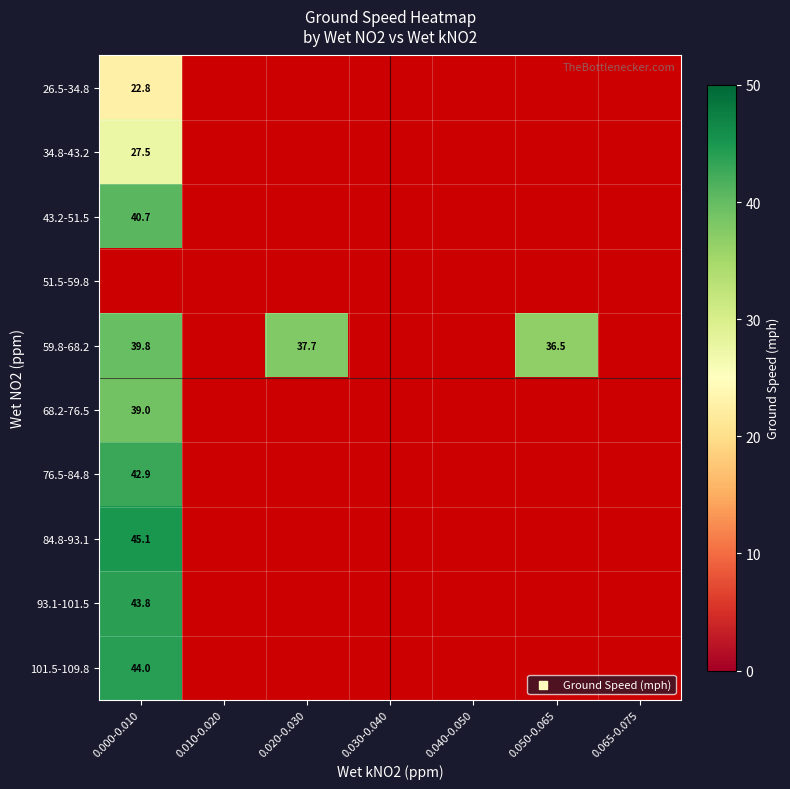

List the series in order of their peak value, lowest first.

51.5-59.8, 26.5-34.8, 34.8-43.2, 68.2-76.5, 59.8-68.2, 43.2-51.5, 76.5-84.8, 93.1-101.5, 101.5-109.8, 84.8-93.1